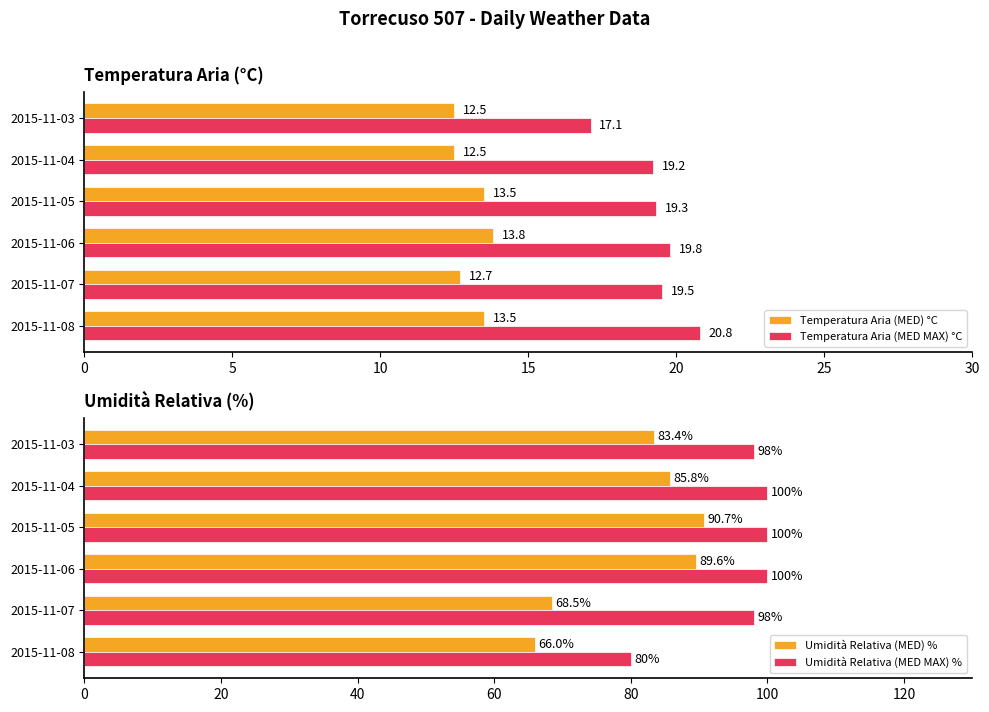

Which series has the largest total across all categories?

Umidità Relativa (MED MAX) %